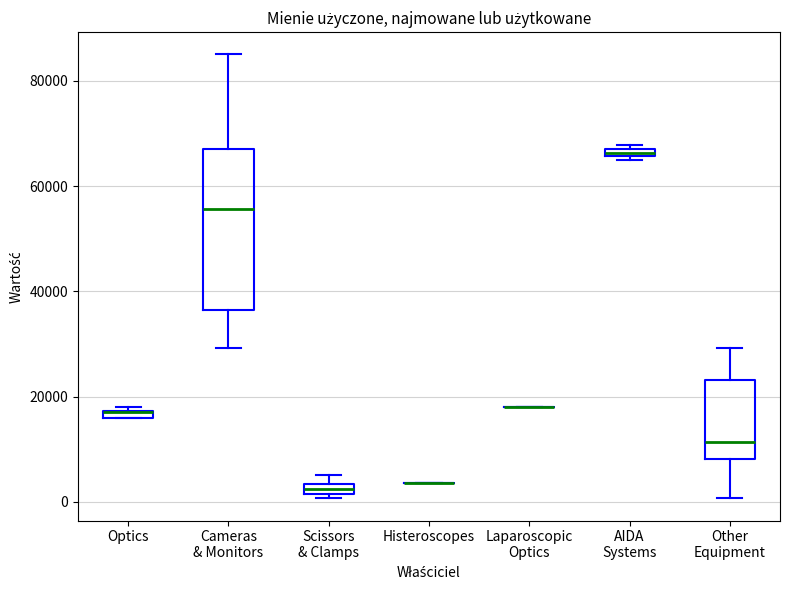

Where does the lower whisker of the box for Cameras & Monitors end on the y-axis? The values are not printed on the chart, so give them approximately, as read against the axis.

30000